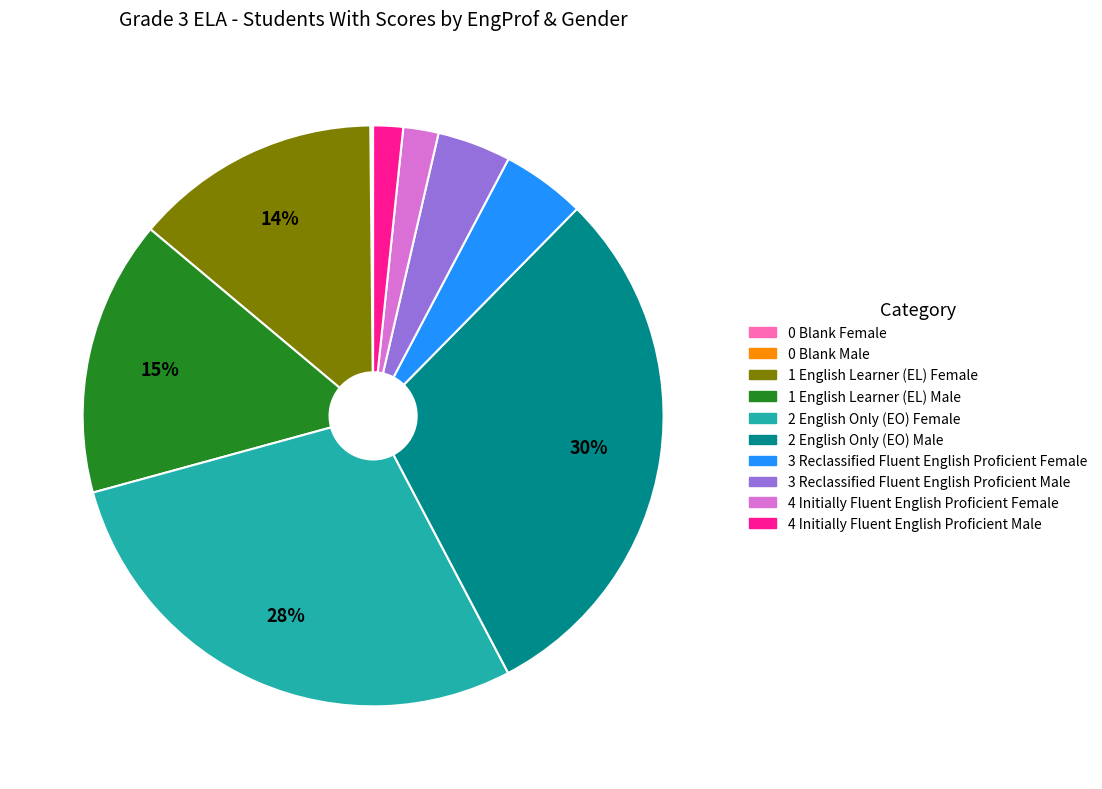

Approximately how many times larger is the value at 3 Reclassified Fluent English Proficient Female compared to 1 English Learner (EL) Male?

0.3